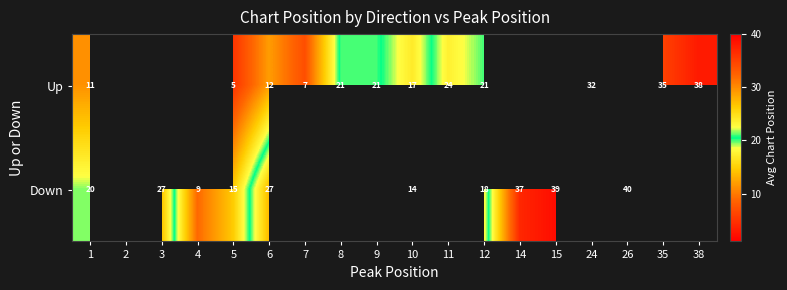

Which series has the largest range (max minus min)?

Up